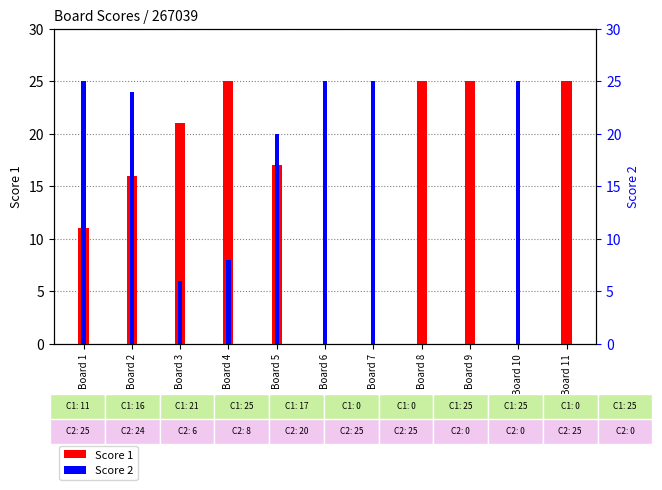

At which label is Score 1 closest to 12?

Board 1